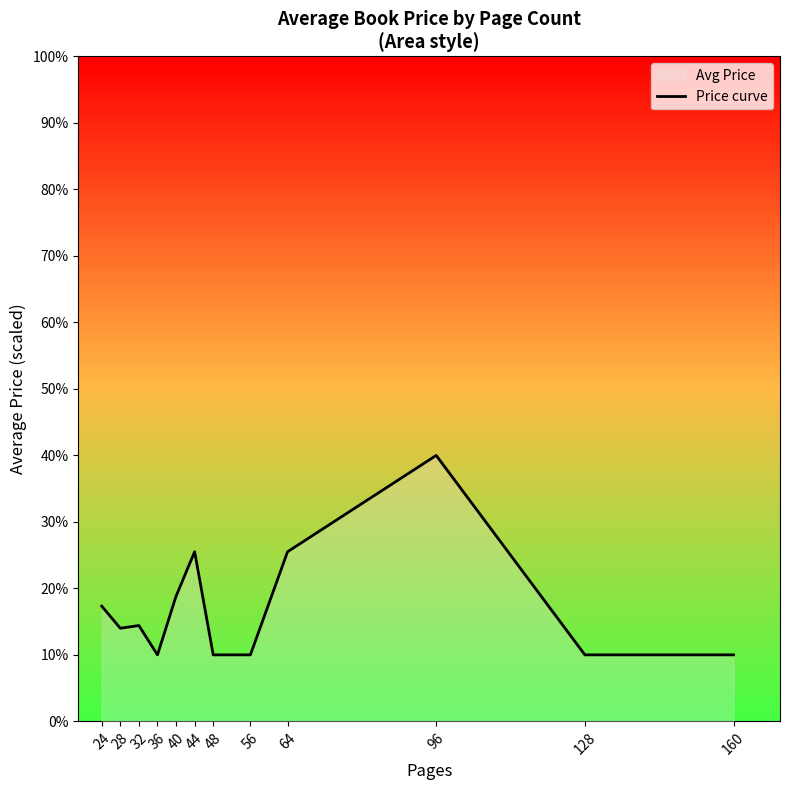

How many points are lower than both their immediate neighbors (excluding endpoints)?

2